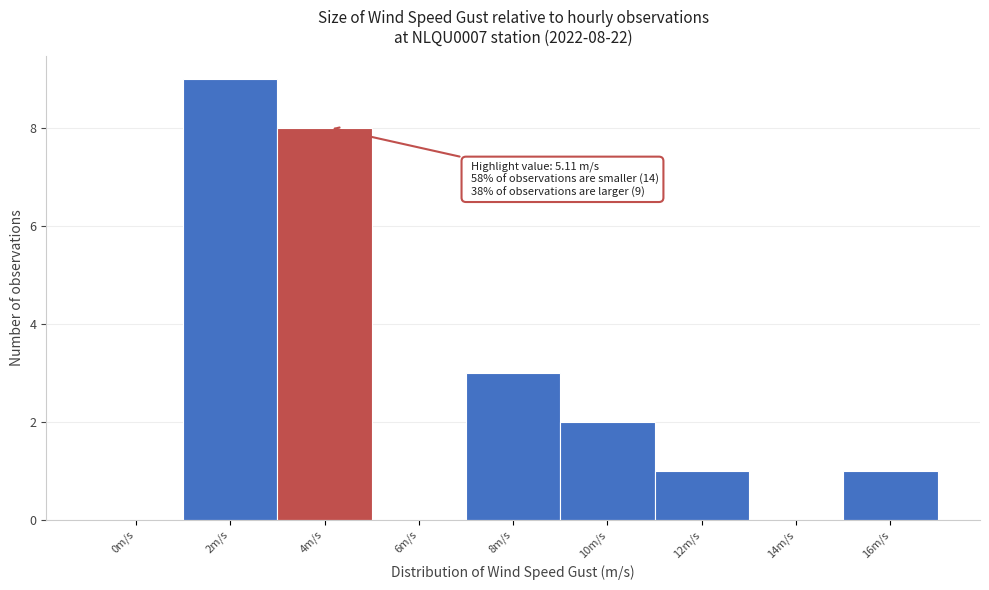

Reading left to right, transcribe all the data shown in this chart.

0m/s=0	2m/s=9	4m/s=8	6m/s=0	8m/s=3	10m/s=2	12m/s=1	14m/s=0	16m/s=1